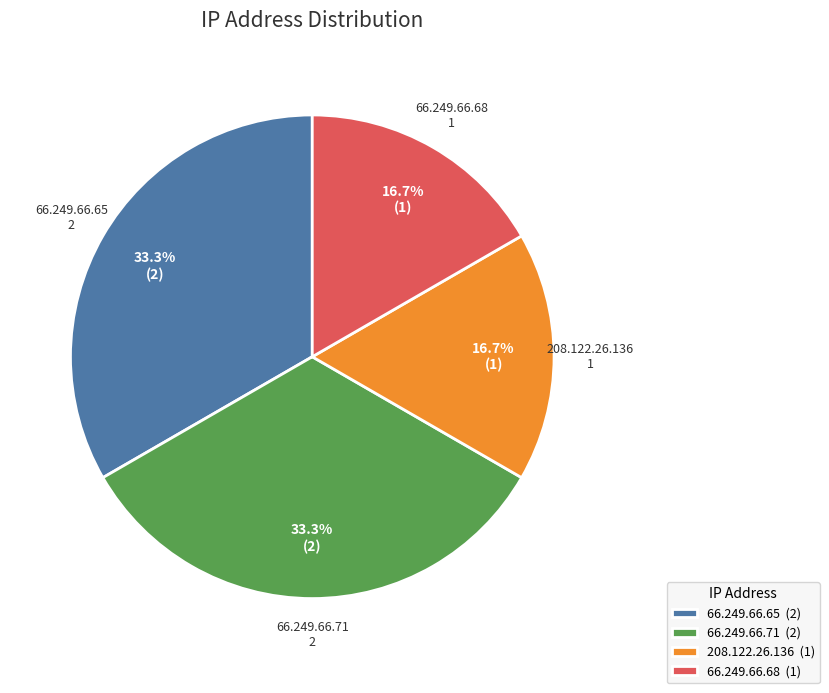

Does 66.249.66.65 (2) represent more than half of the total?

No